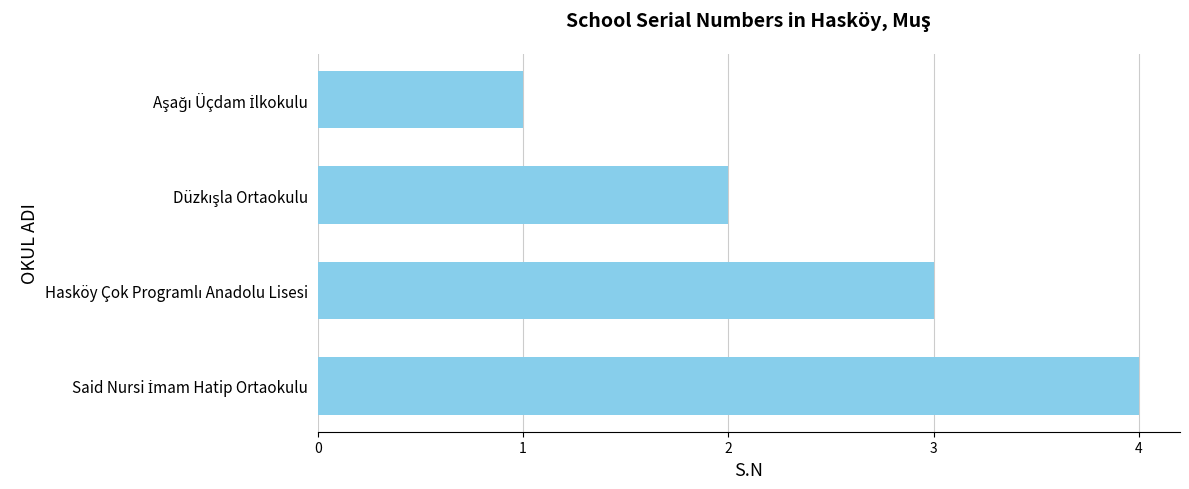

What is the sum of all values?

10